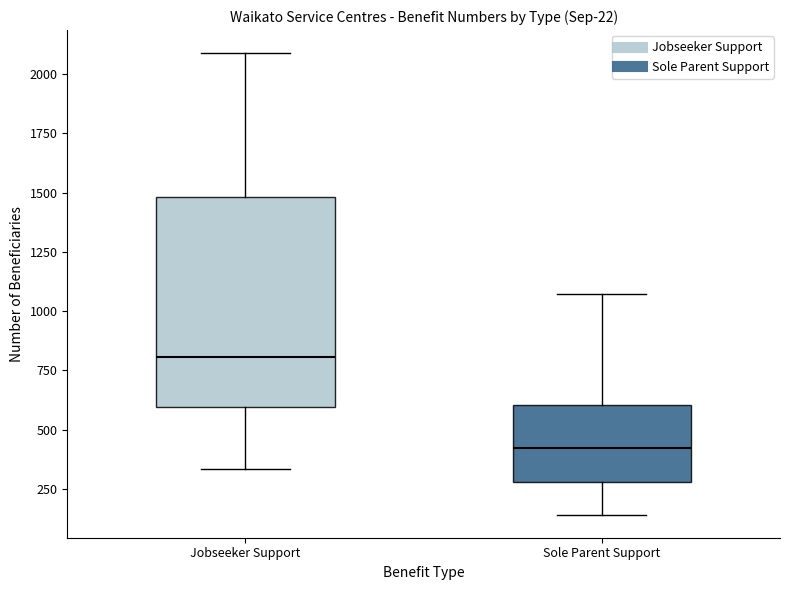

Reading left to right, transcribe this box plot: for each box, give where its median line is, the range the box spans, and where its two whiskers end, as read against the y-axis. The values are not printed on the chart, so give them approximately, as read against the axis.

Jobseeker Support: median 800, box 600 to 1500, whiskers 350 to 2100
Sole Parent Support: median 400, box 300 to 600, whiskers 150 to 1050